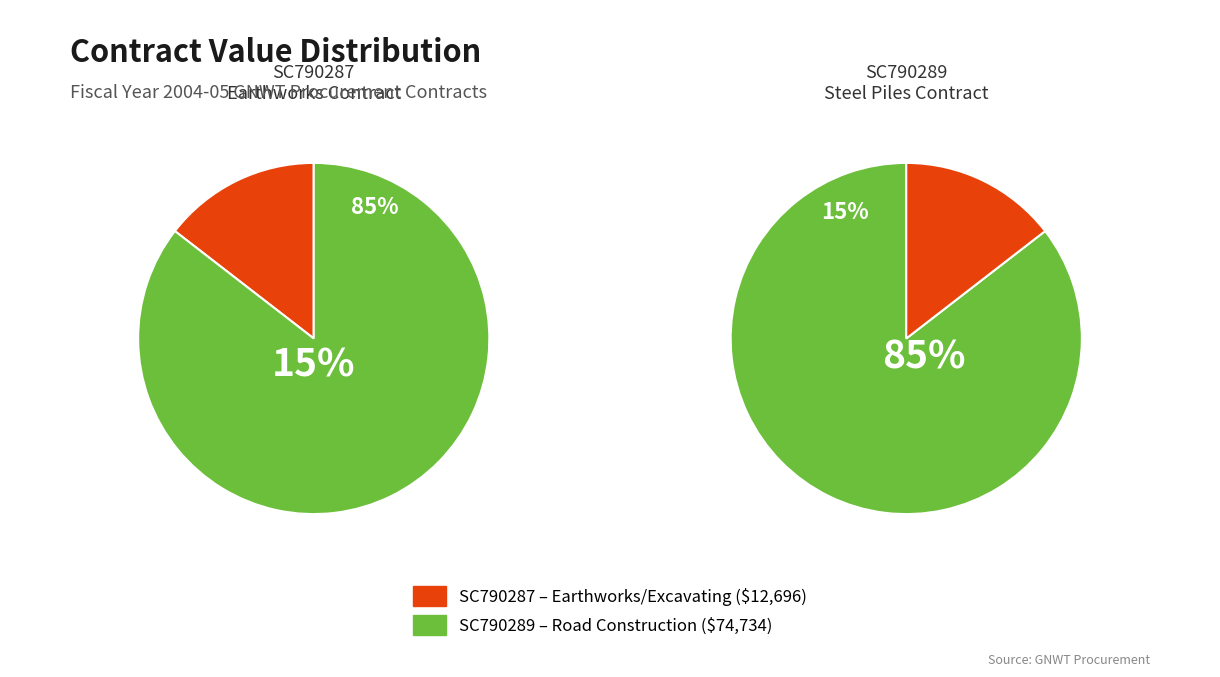

Count the number of slices in the pie.

2